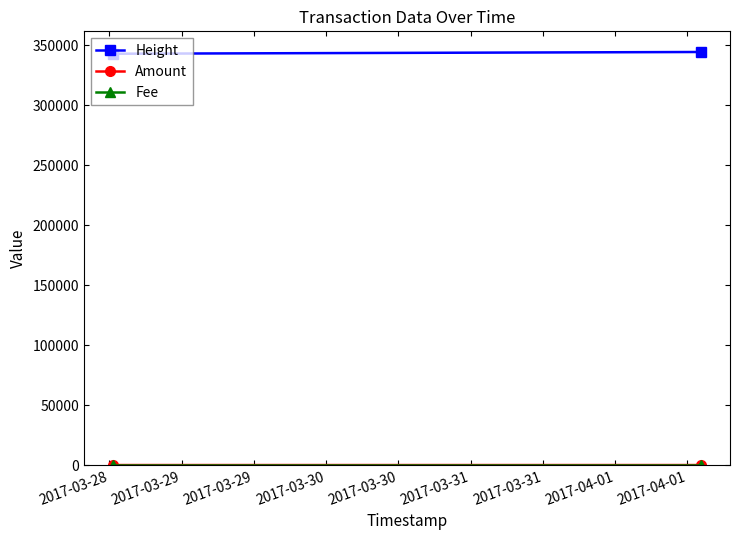

At how many categories does at least one series exceed 313581?

2